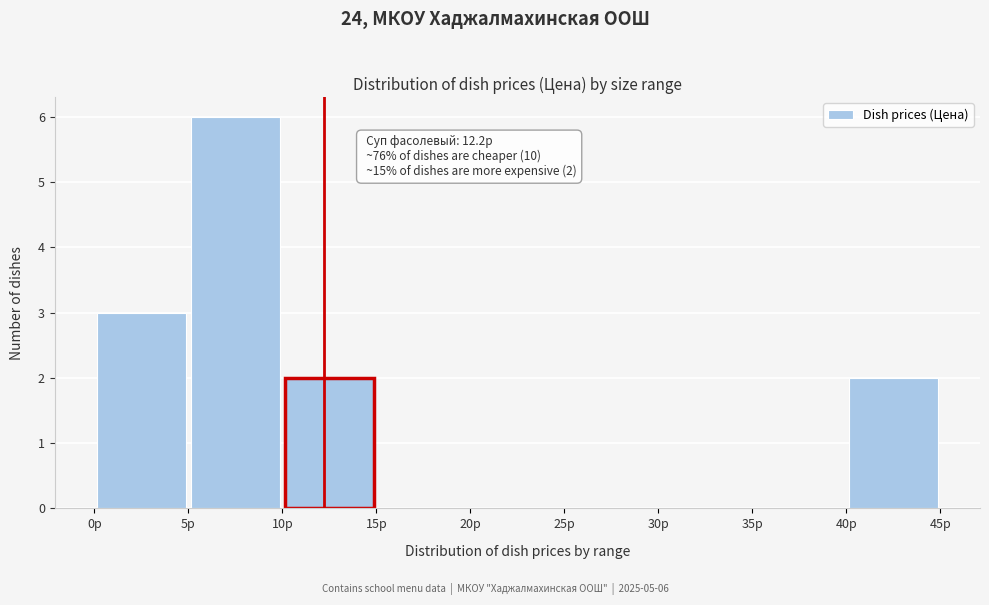

Over which range of the x-axis is the bar tallest?

5 to 10